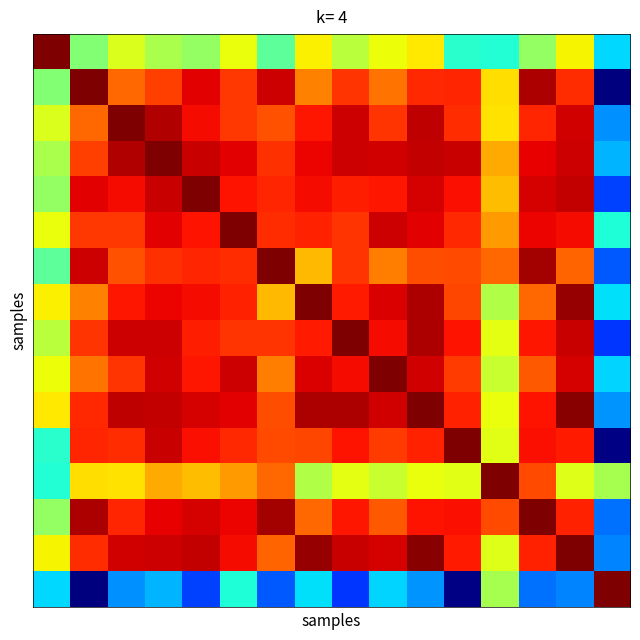

At which category does the chart reach its peak across all series?

1